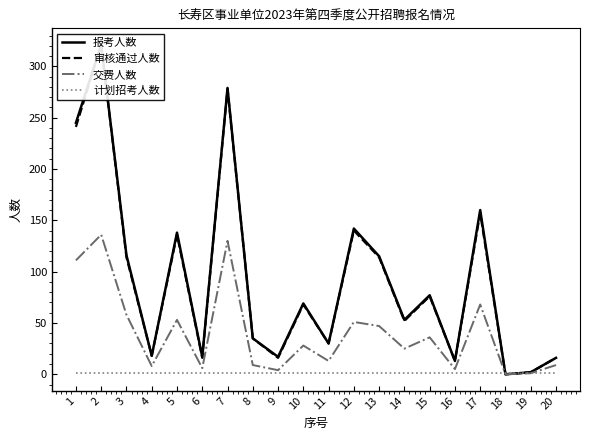

At how many categories does at least one series exceed 128?

6